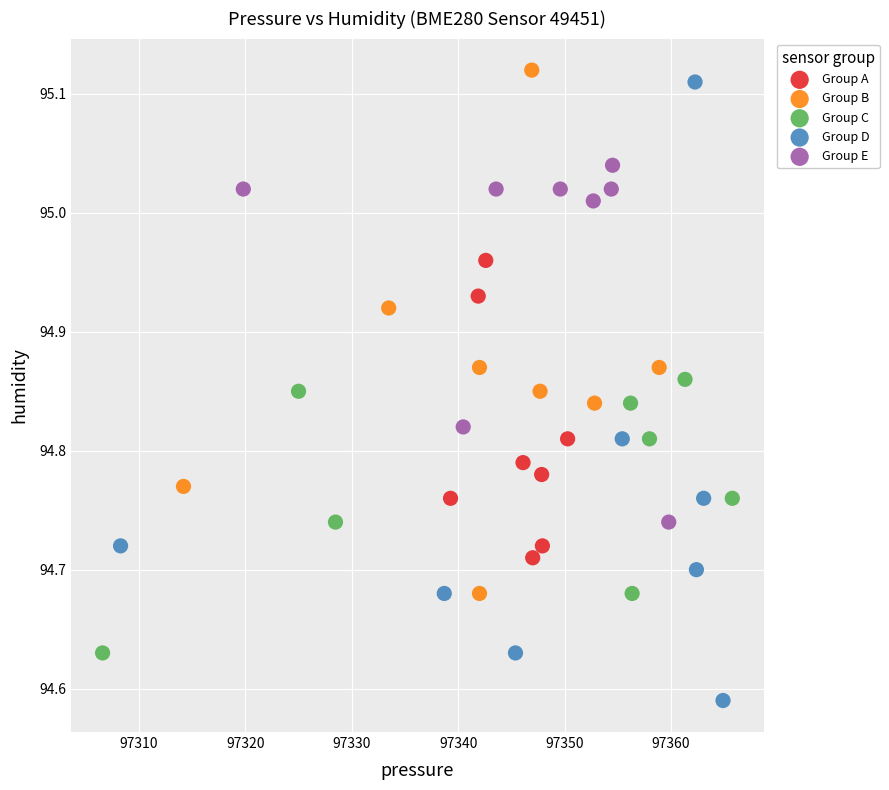

Which series contains the lowest Y value?

Group D